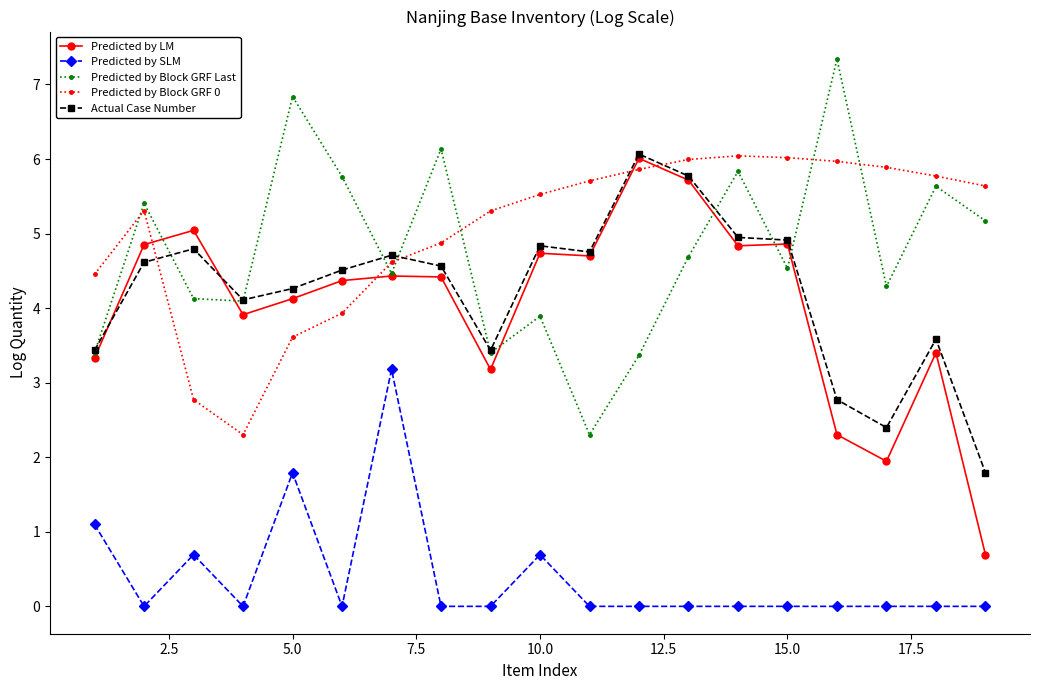

True or false: Predicted by SLM has more than 1 interior local peaks.

True